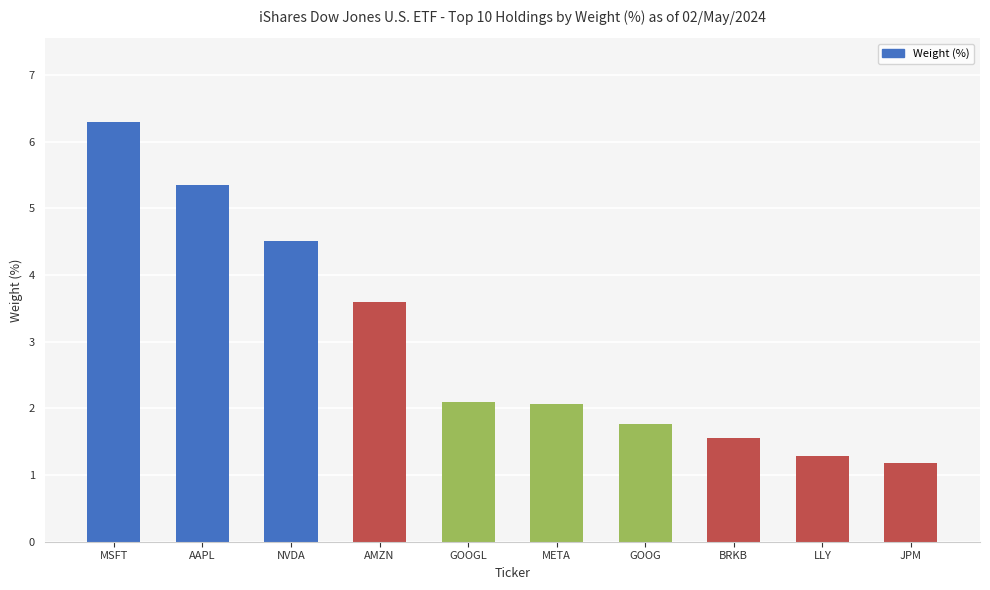

What is the difference between the maximum and minimum values?

5.1